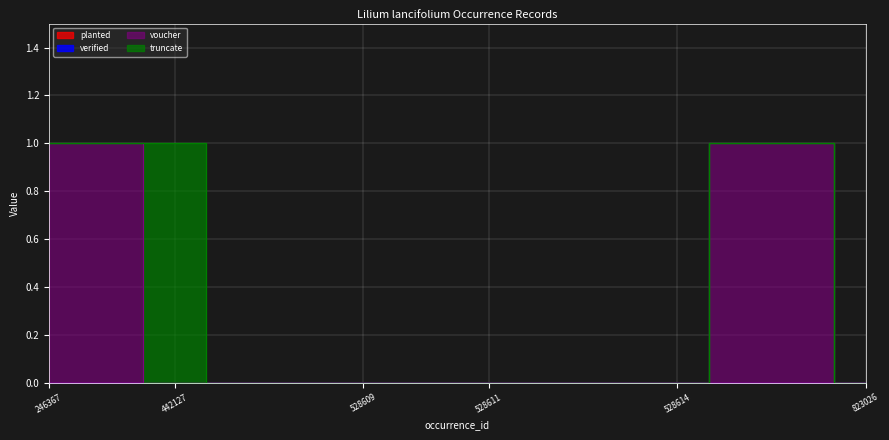

Reading left to right, list all the values displayed in this chart.

planted: 246367=0	246368=0	442127=0	528607=0	528608=0	528609=0	528610=0	528611=0	528612=0	528613=0	528614=0	565237=0	822890=0	823026=0
verified: 246367=0	246368=0	442127=0	528607=0	528608=0	528609=0	528610=0	528611=0	528612=0	528613=0	528614=0	565237=0	822890=0	823026=0
voucher: 246367=1	246368=1	442127=0	528607=0	528608=0	528609=0	528610=0	528611=0	528612=0	528613=0	528614=0	565237=1	822890=1	823026=0
truncate: 246367=0	246368=0	442127=1	528607=0	528608=0	528609=0	528610=0	528611=0	528612=0	528613=0	528614=0	565237=0	822890=0	823026=0